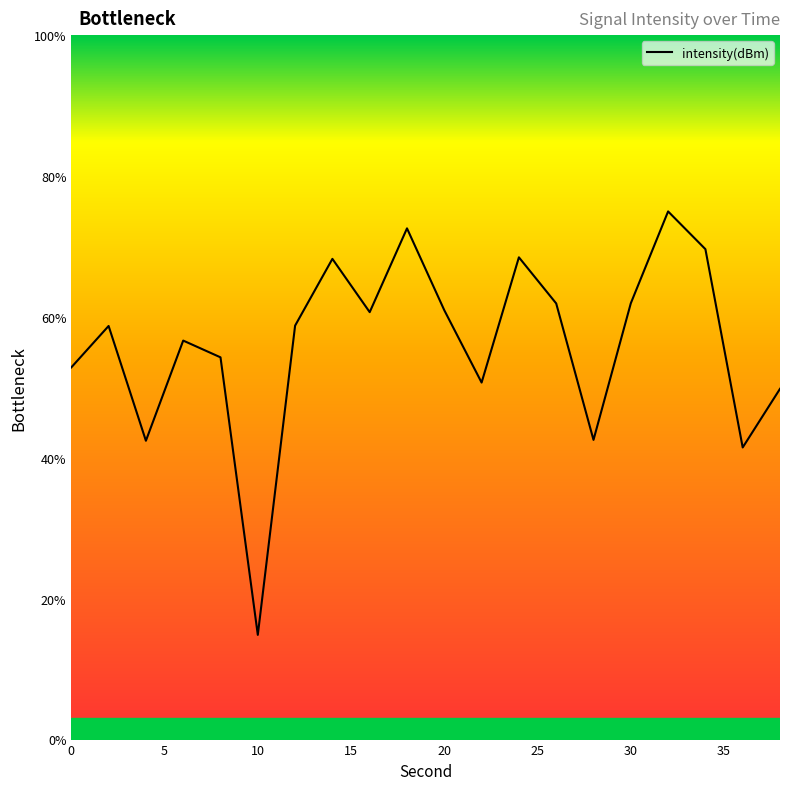

What is the greatest value displayed?

75.0